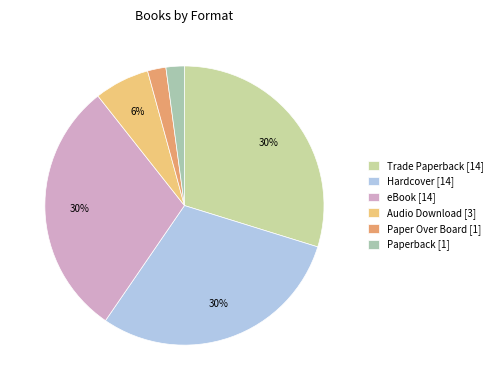

True or false: eBook accounts for 40% of the total.

False